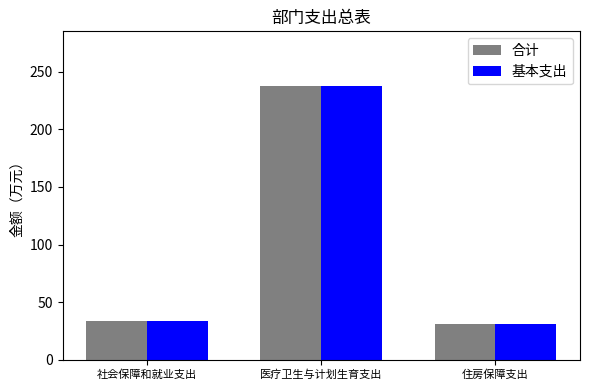

What is the label of the 3rd bar from the left?

住房保障支出